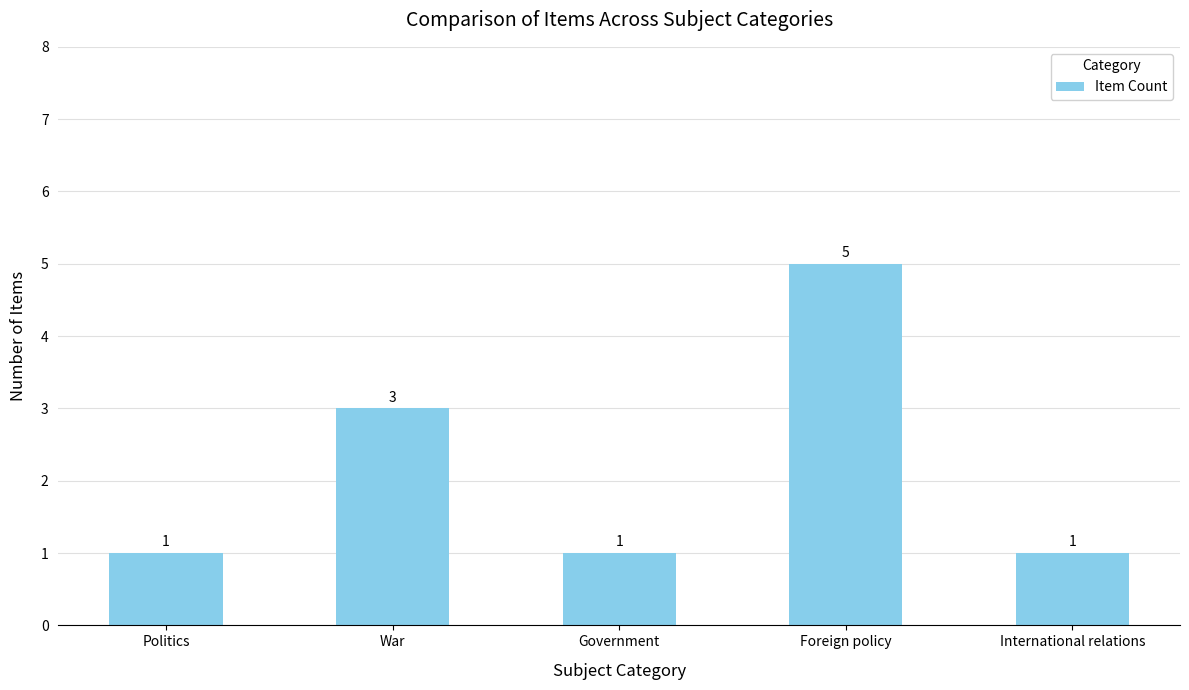

At which label is the value closest to 3?

War